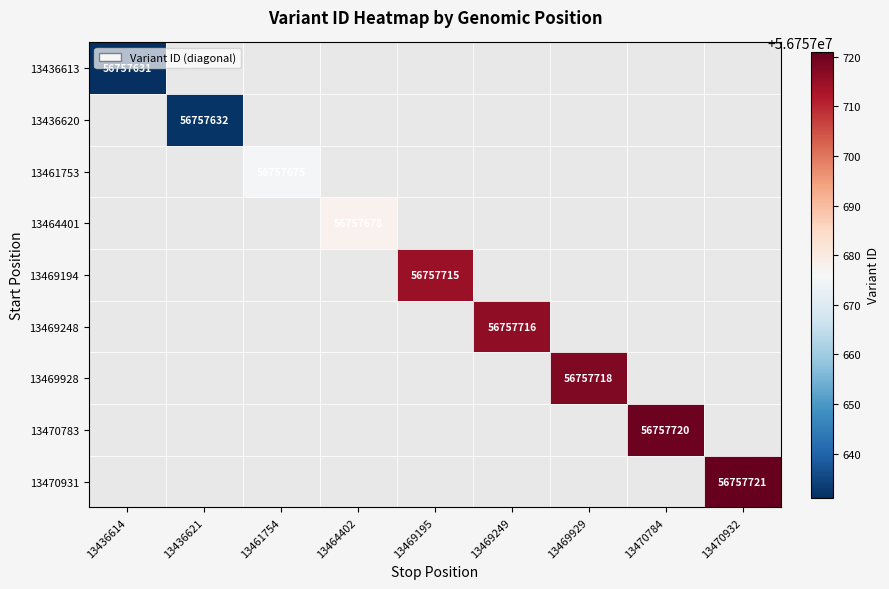

Is it true that 13436613 equals 81547399 at 13436614?

False